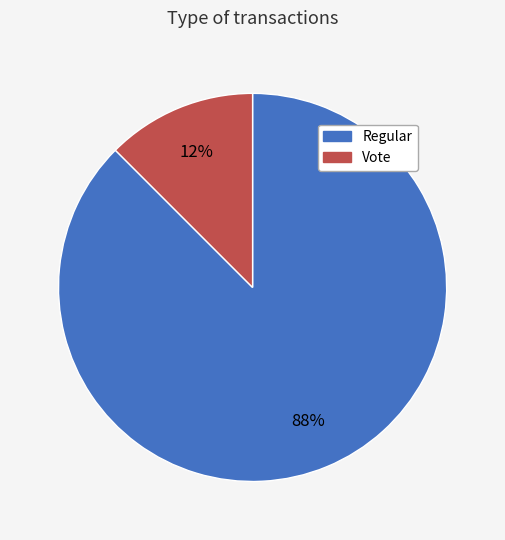

To the nearest percent, what is the combined percentage of Regular and Vote?

100%